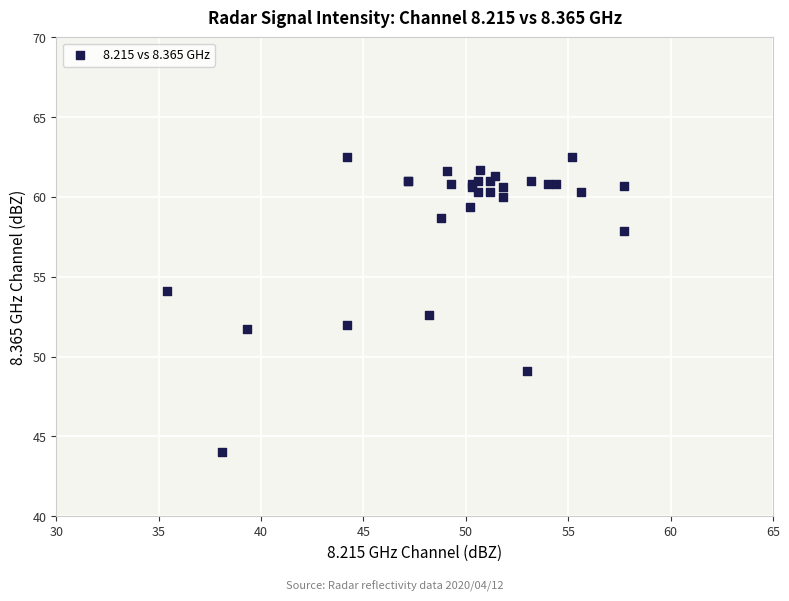

What Y value in the scatter plot is closest to 53?

52.6